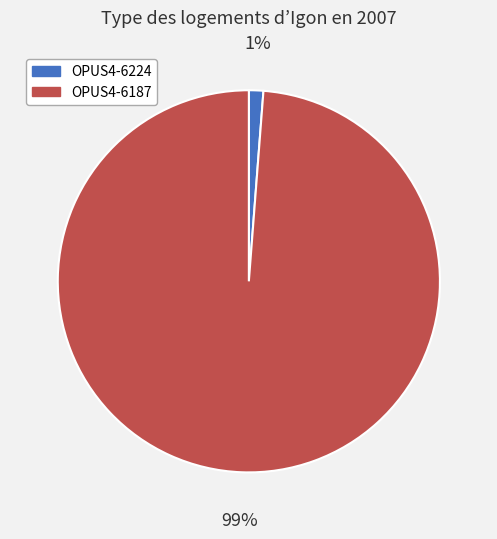

What is the smallest slice in the pie chart?

OPUS4-6224